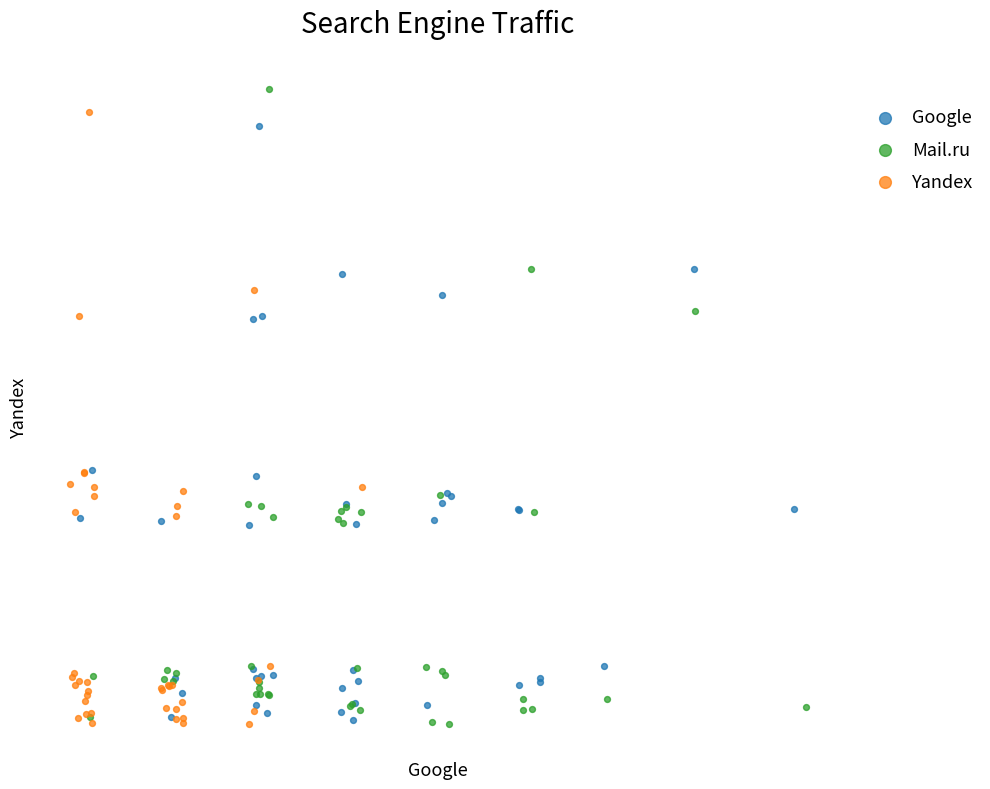

Which series has the widest spread of Y values?

Mail.ru